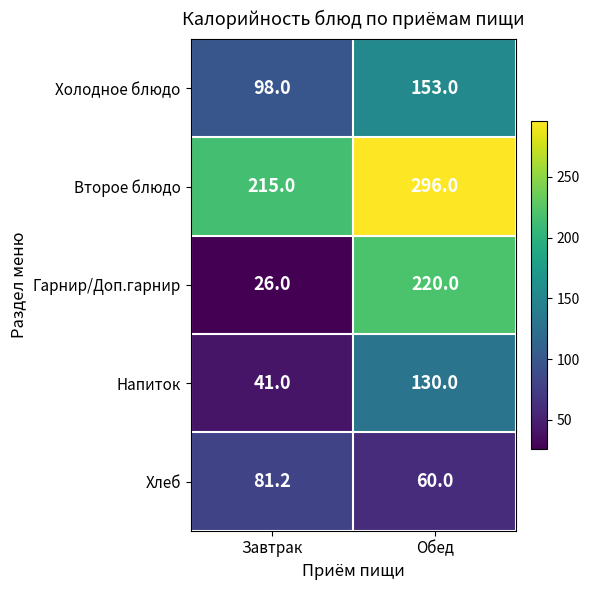

Reading left to right, extract all data points from this chart.

Холодное блюдо: 98.0	153.0
Второе блюдо: 215.0	296.0
Гарнир/Доп.гарнир: 26.0	220.0
Напиток: 41.0	130.0
Хлеб: 81.2	60.0